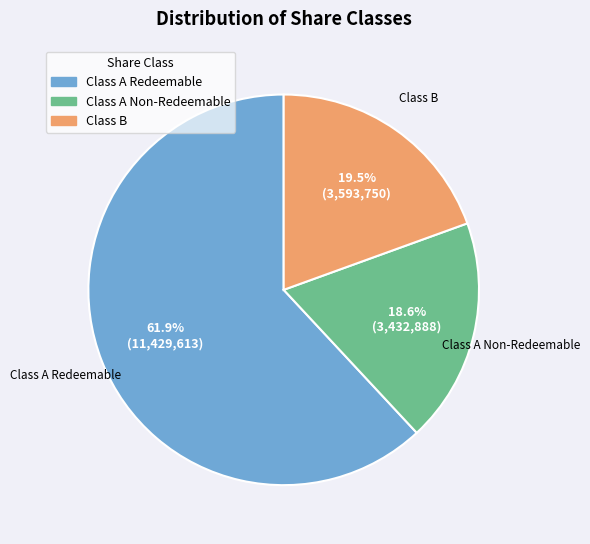

Which category has the smallest portion of the pie?

Class A Non-Redeemable